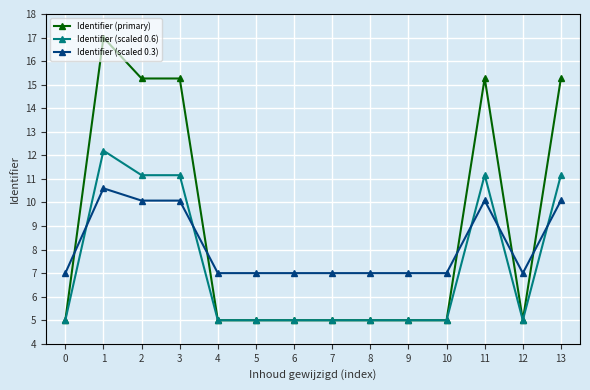

What is the approximate value of Identifier (primary) at 11?

15.3